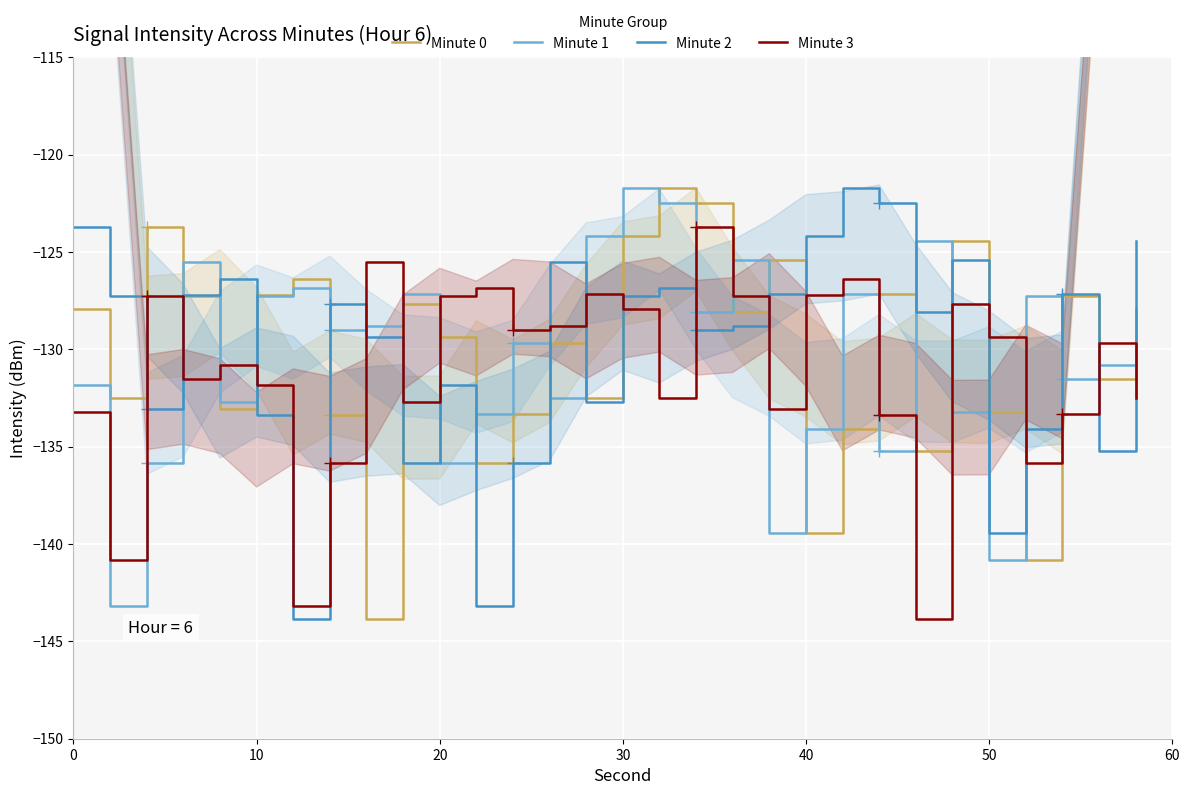

How many intersections are there between Minute 3 and Minute 2?

14